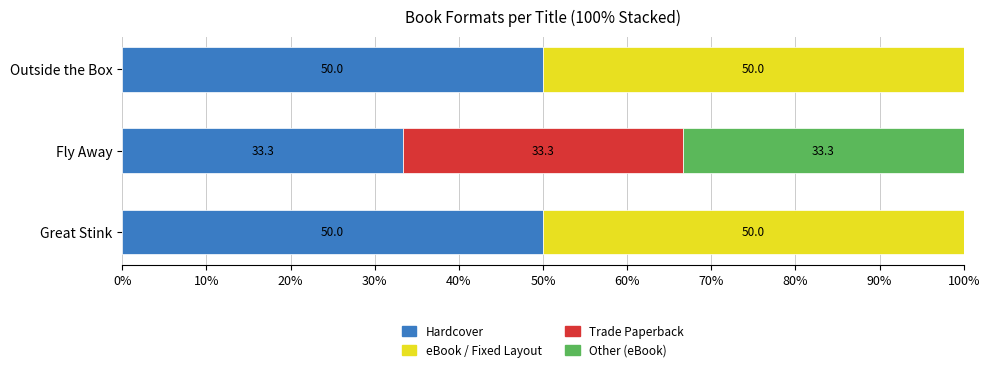

What is the total value across all series at Outside the Box?

100.0